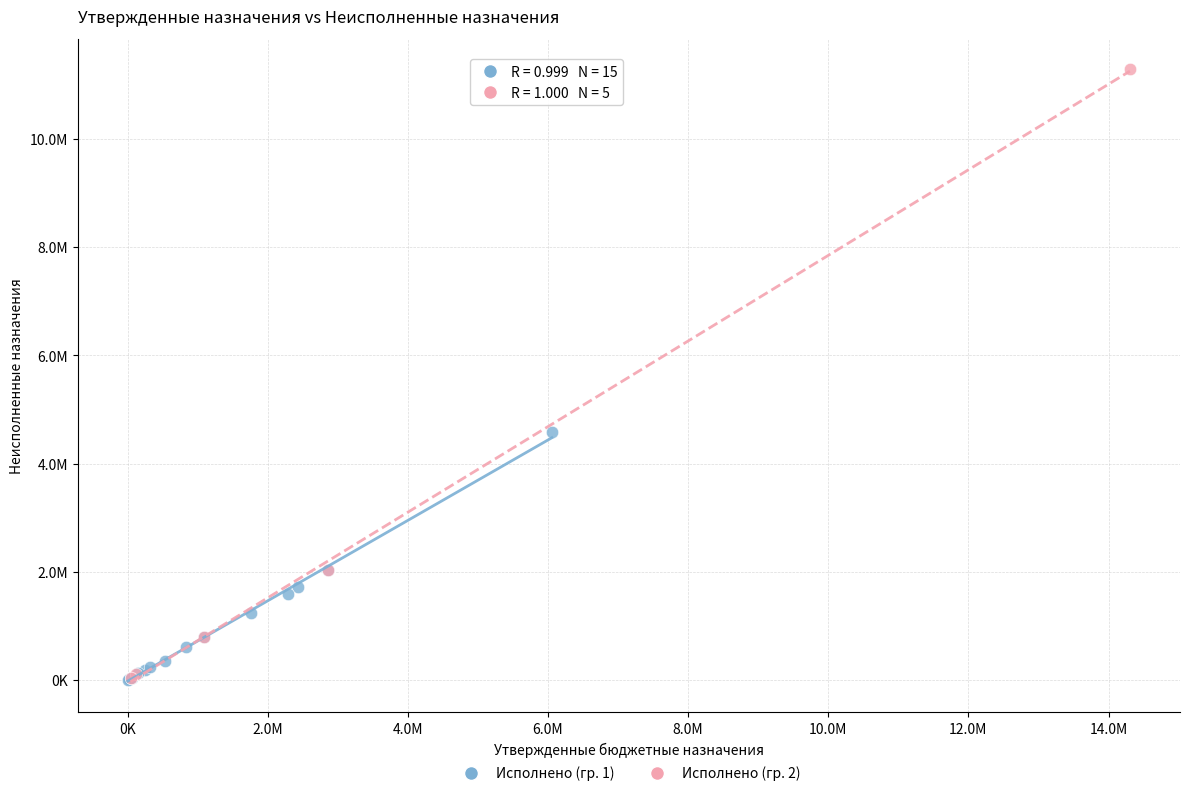

Which series has the widest spread of Y values?

Исполнено (гр. 2)